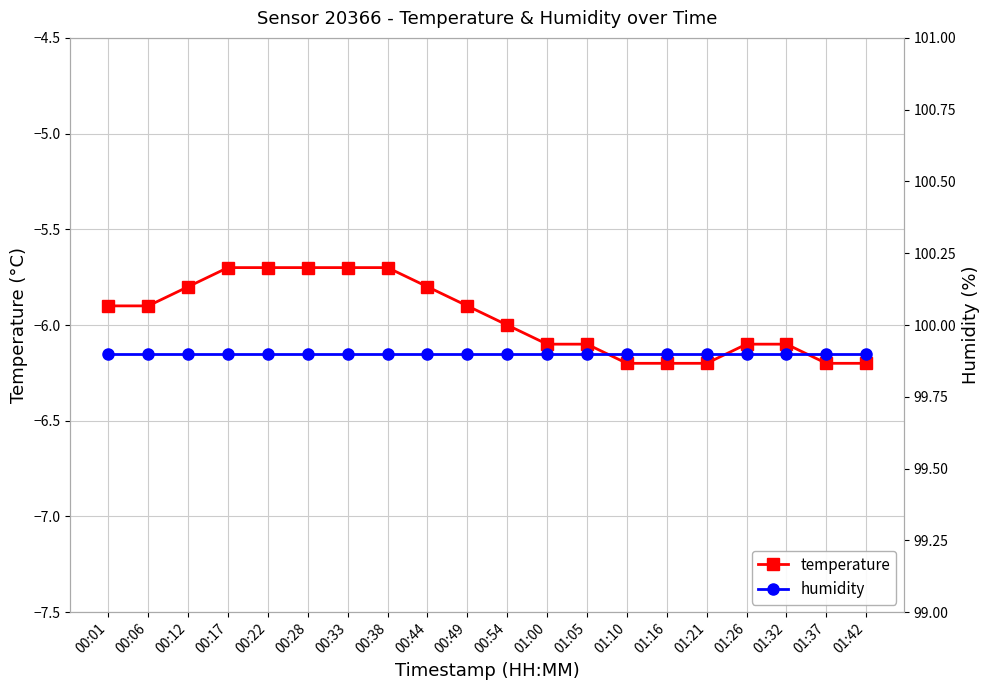

Which series has the widest spread of values?

temperature